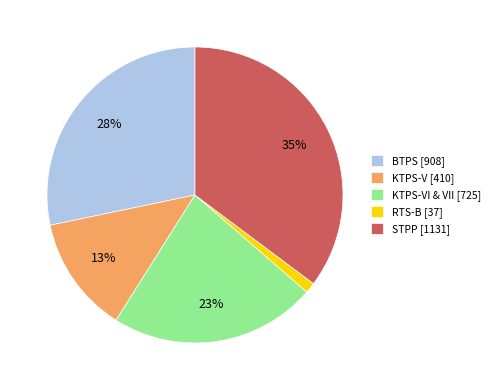

What is the largest slice in the pie chart?

STPP [1131]